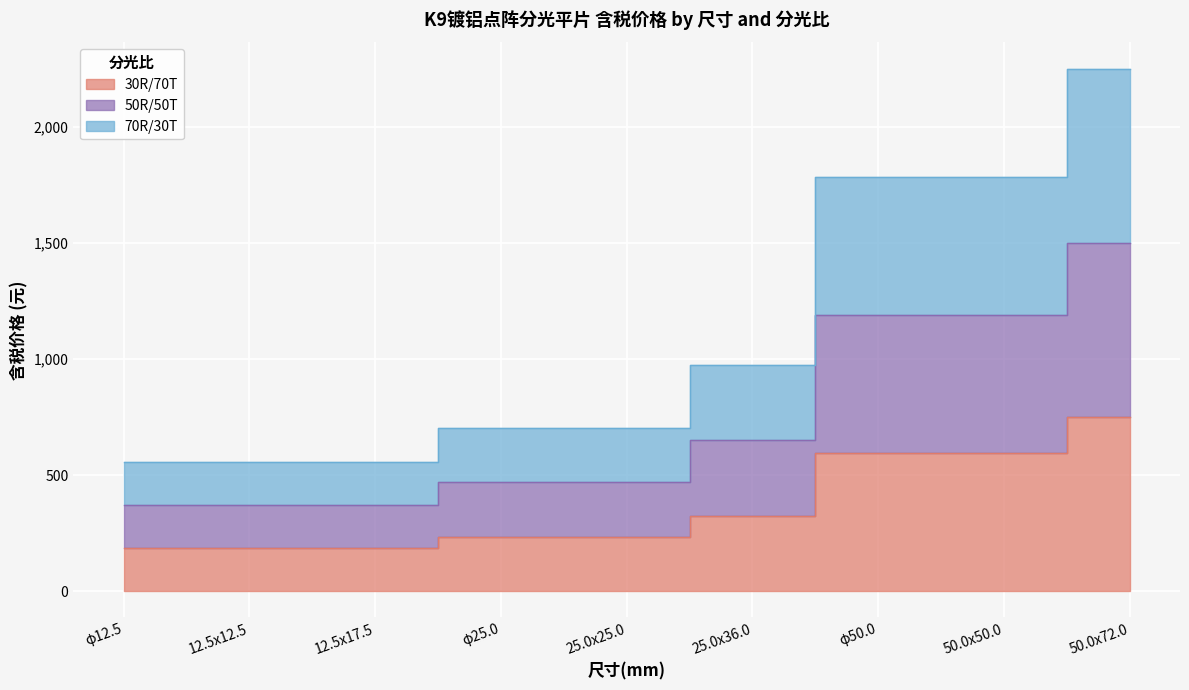

True or false: 70R/30T and 50R/50T intersect in this chart.

False